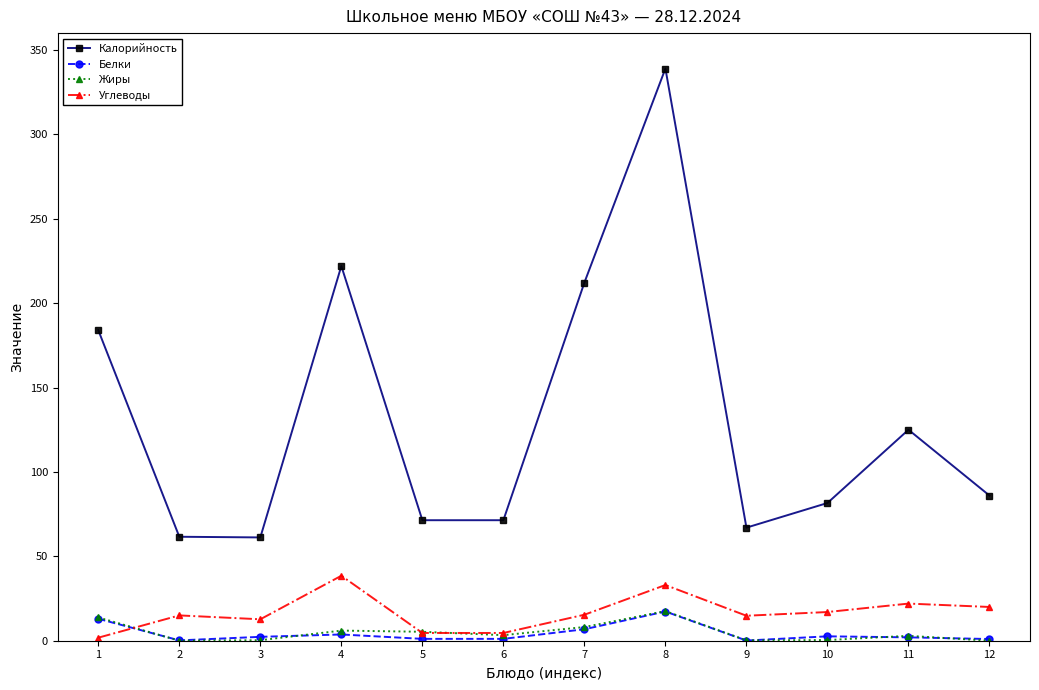

What is the highest value of the Белки series?

17.3